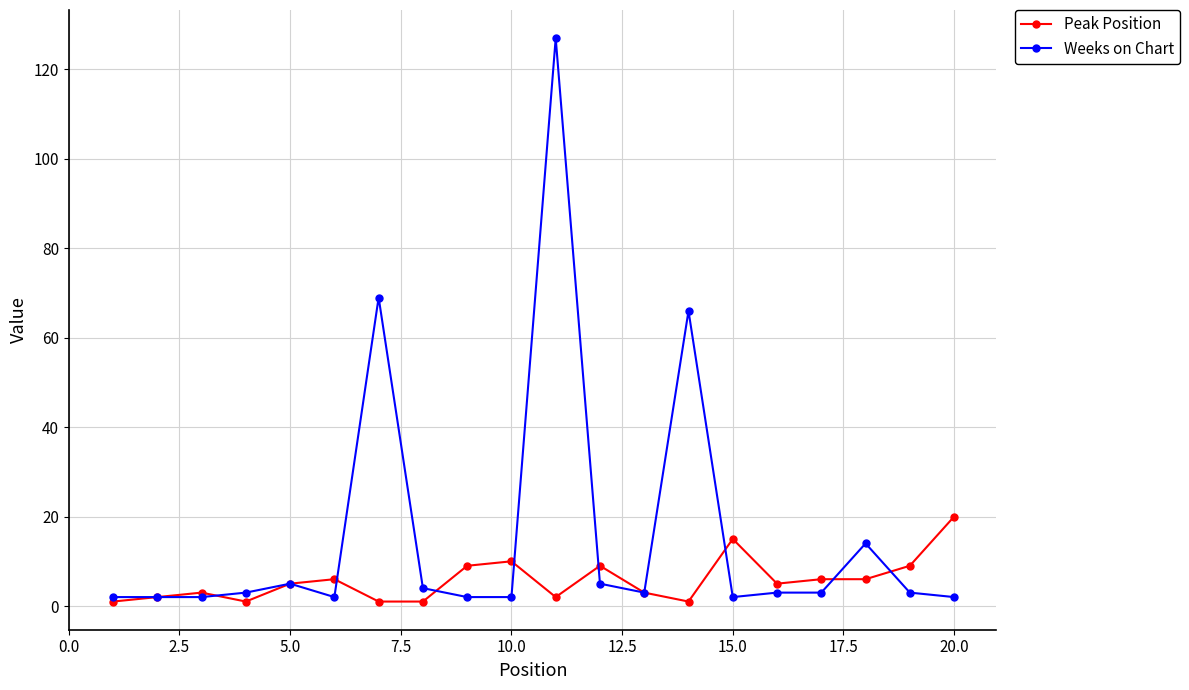

Which series has the largest total across all categories?

Weeks on Chart